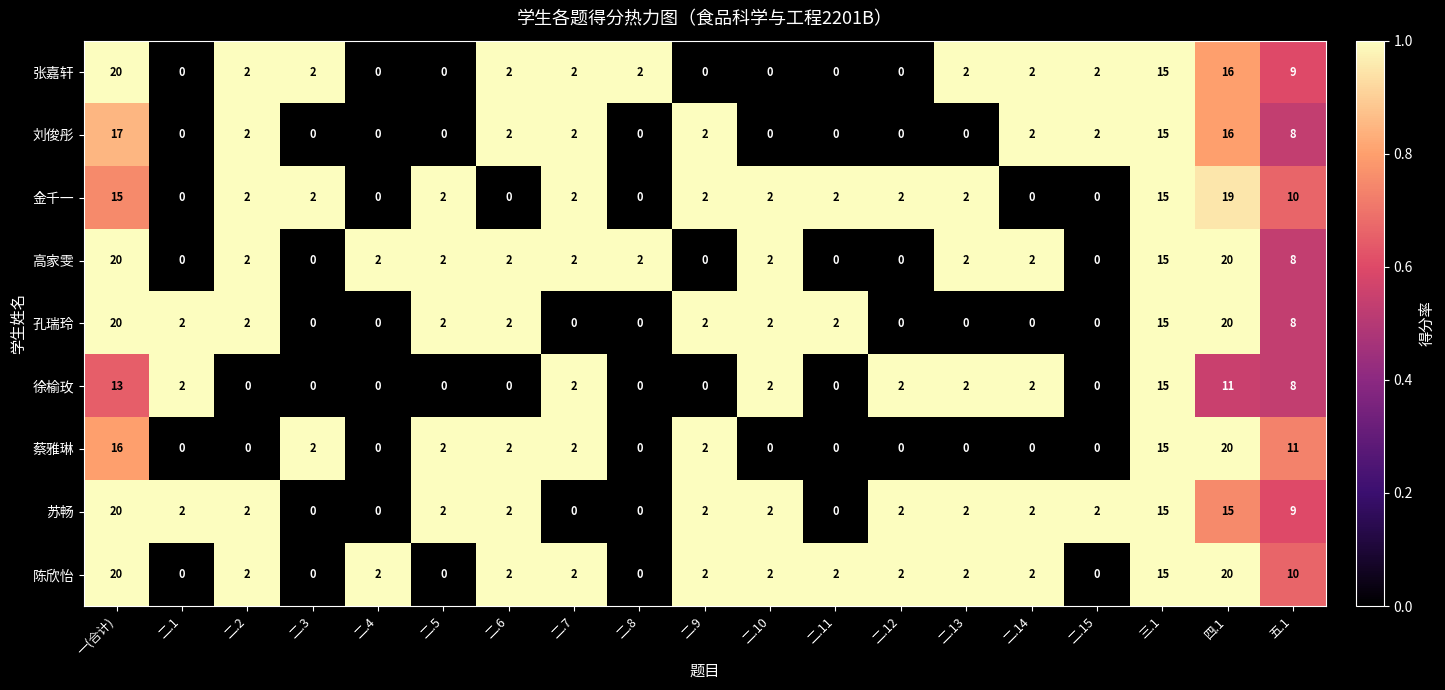

At which label is 张嘉轩 closest to 10?

五.1